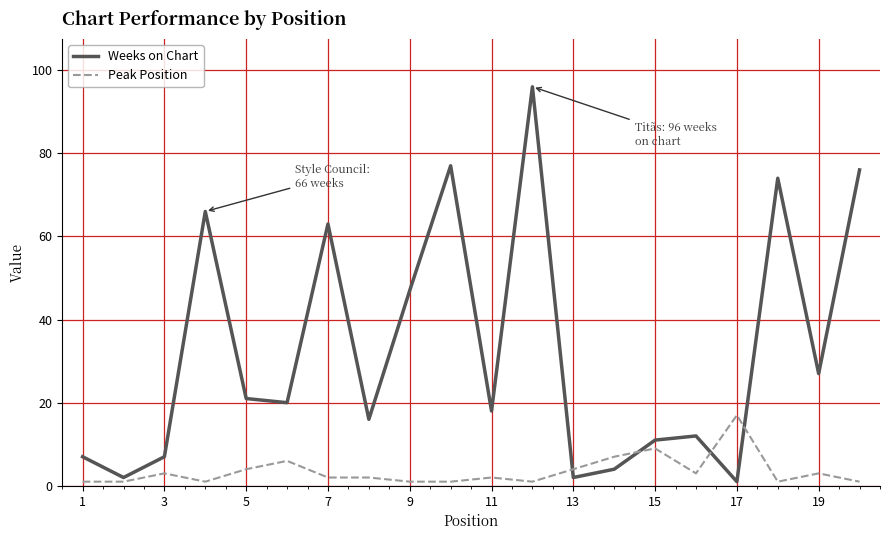

Is this an area chart (filled region under the line)?

No